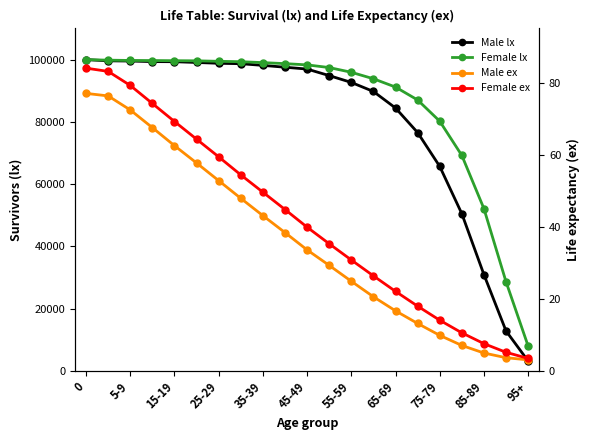

True or false: Female ex and Male lx cross at least once.

False